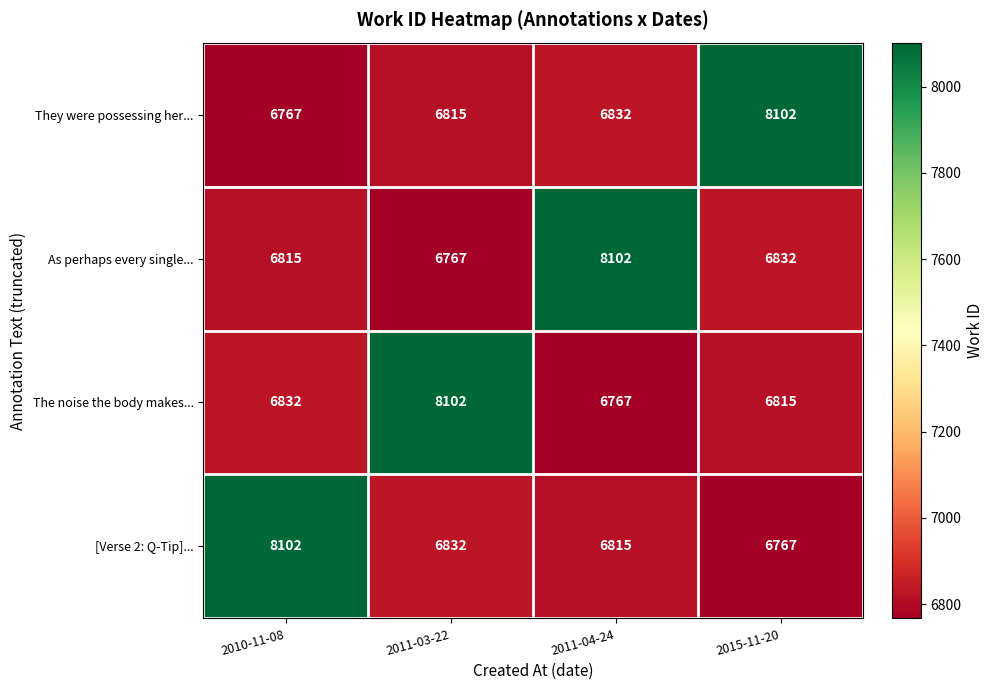

Reading right to left, list all the values displayed in this chart.

They were possessing her...: 8102	6832	6815	6767
As perhaps every single...: 6832	8102	6767	6815
The noise the body makes...: 6815	6767	8102	6832
[Verse 2: Q-Tip]...: 6767	6815	6832	8102